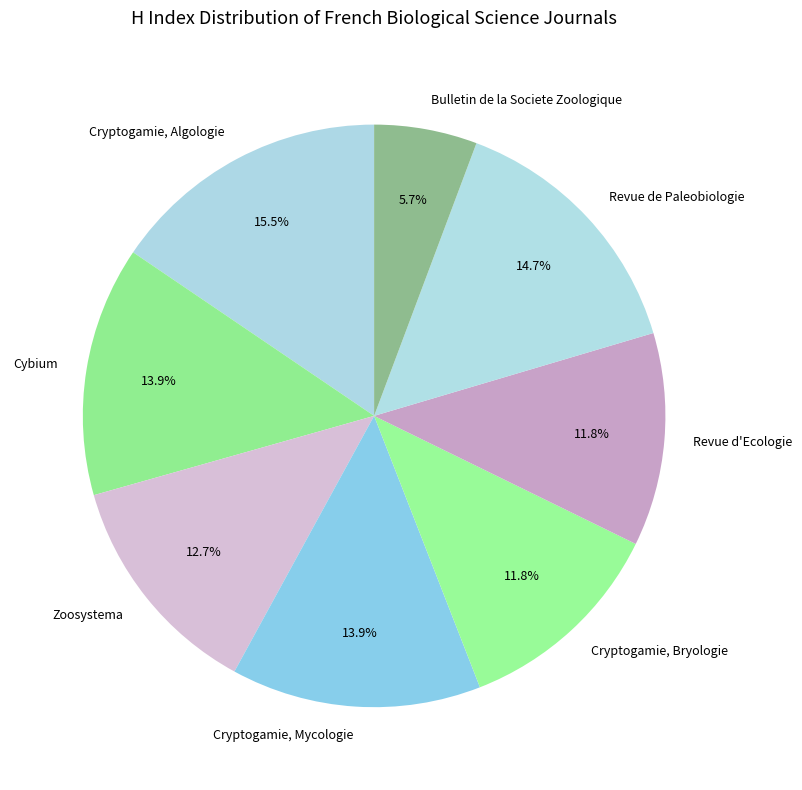

Which category has the smallest portion of the pie?

Bulletin de la Societe Zoologique